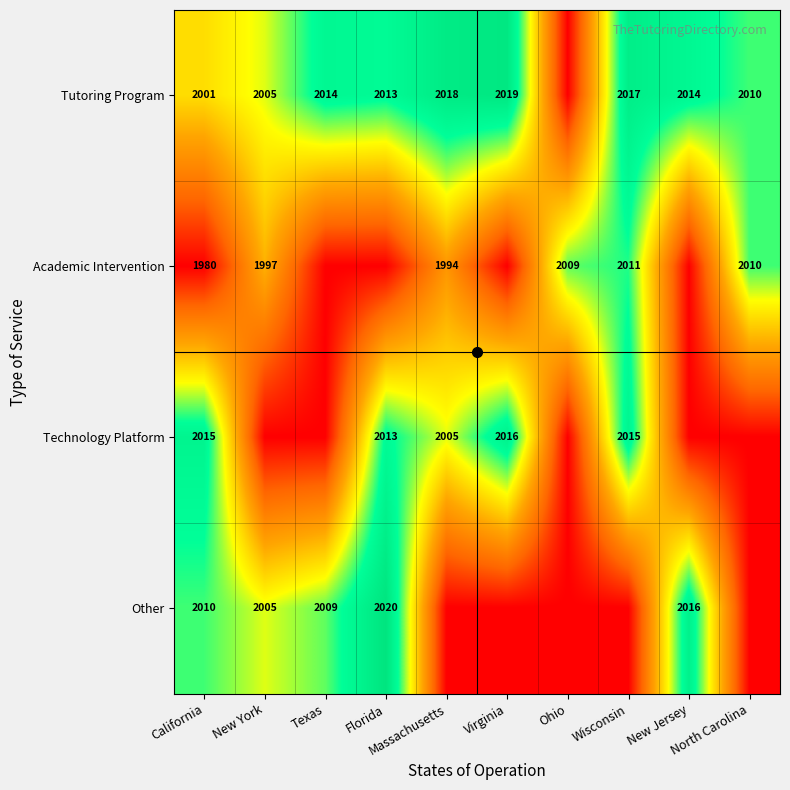

At which category is the sum across all series the highest?

Florida